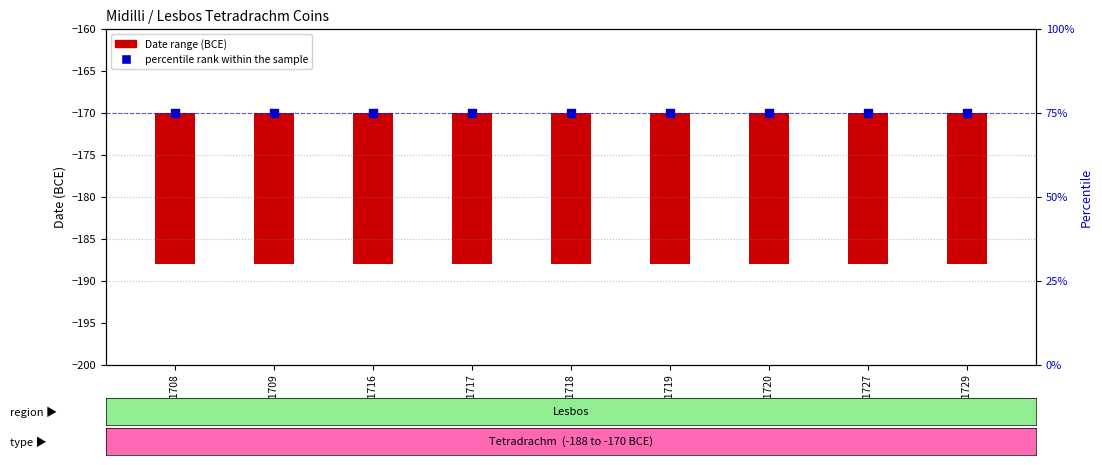

Which series has the largest total across all categories?

percentile rank within the sample